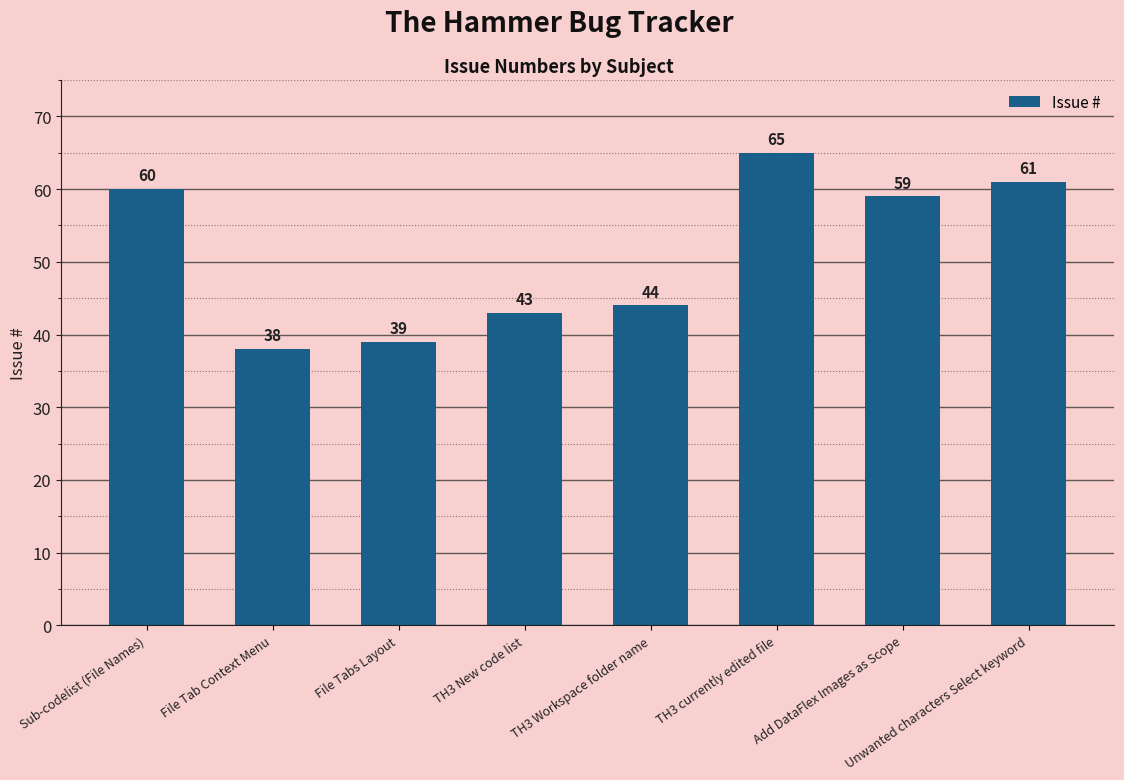

Does the chart contain any negative values?

No